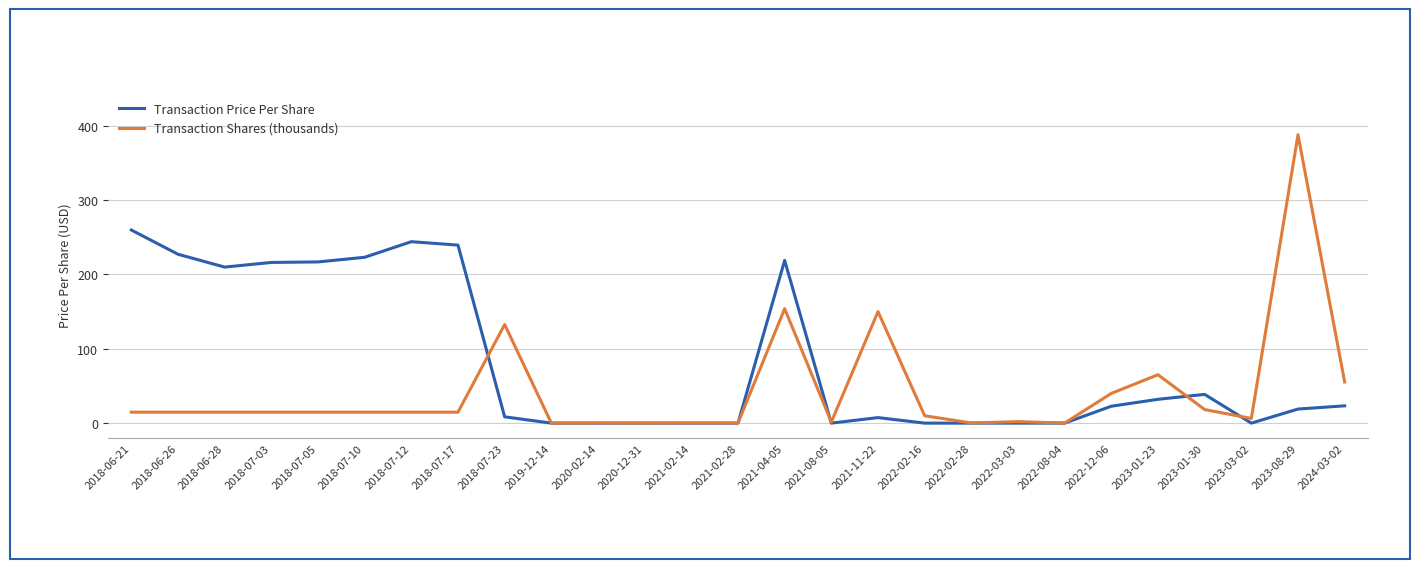

The value of Transaction Price Per Share at 2020-12-31 is 0.0. True or false?

True